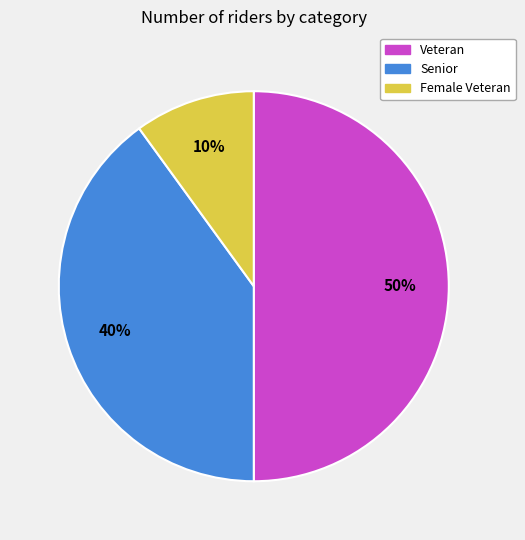

What is the largest slice in the pie chart?

Veteran